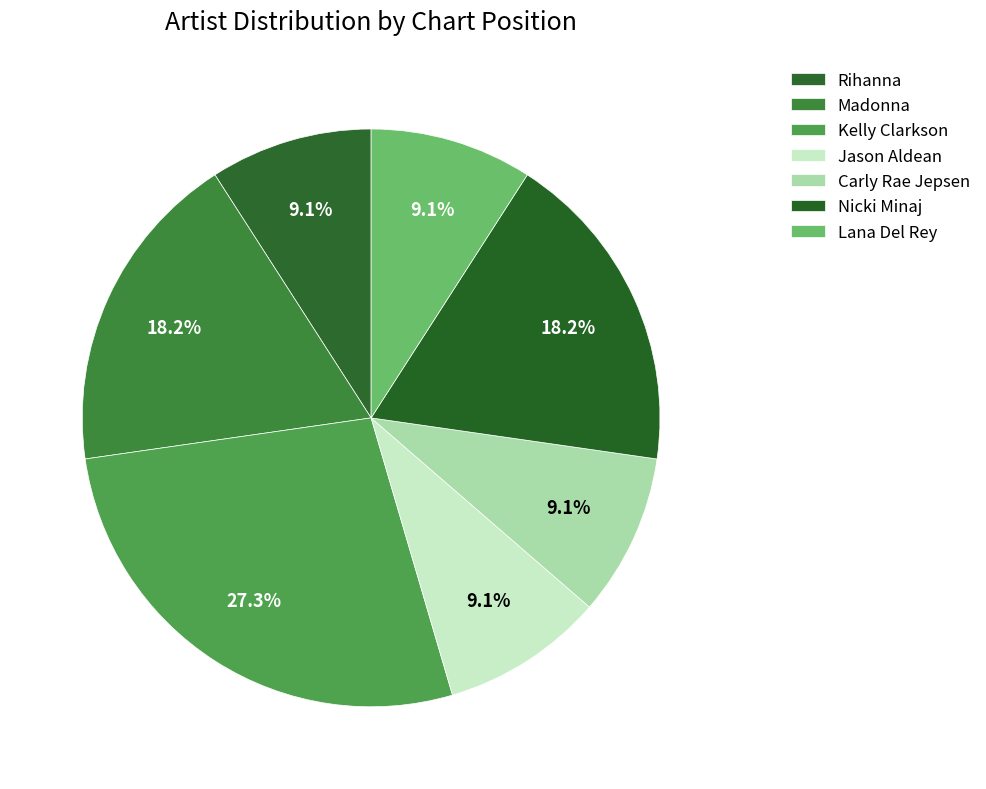

Does any single category account for the majority?

No